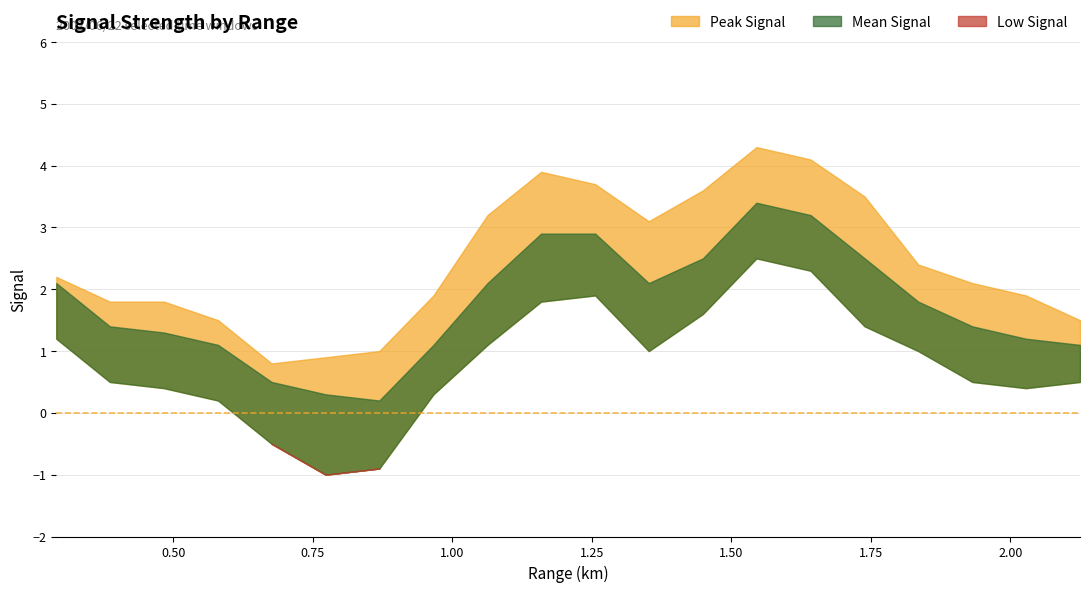

Reading left to right, list all the values displayed in this chart.

Mean Signal: 2.1	1.4	1.3	1.1	0.5	0.3	0.2	1.1	2.1	2.9	2.9	2.1	2.5	3.4	3.2	2.5	1.8	1.4	1.2	1.1
Peak Signal: 2.2	1.8	1.8	1.5	0.8	0.9	1.0	1.9	3.2	3.9	3.7	3.1	3.6	4.3	4.1	3.5	2.4	2.1	1.9	1.5
Low Signal: 1.2	0.5	0.4	0.2	-0.5	-1.0	-0.9	0.3	1.1	1.8	1.9	1.0	1.6	2.5	2.3	1.4	1.0	0.5	0.4	0.5